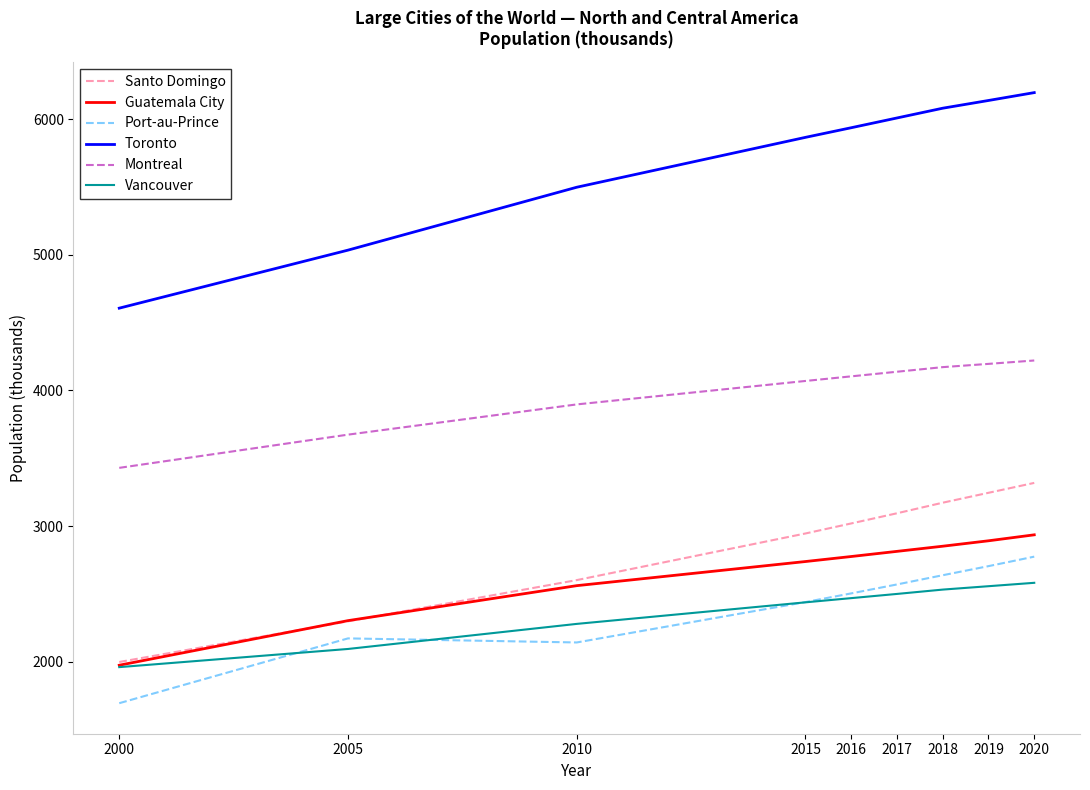

Reading left to right, list all the values displayed in this chart.

Santo Domingo: 1997	2297	2601	2945	3019	3094	3172	3245	3318
Guatemala City: 1973	2302	2560	2738	2775	2813	2851	2891	2935
Port-au-Prince: 1693	2171	2141	2439	2503	2569	2637	2704	2774
Toronto: 4607	5035	5499	5867	5938	6010	6082	6139	6197
Montreal: 3429	3674	3897	4070	4104	4138	4172	4196	4221
Vancouver: 1959	2093	2278	2437	2468	2499	2531	2556	2581